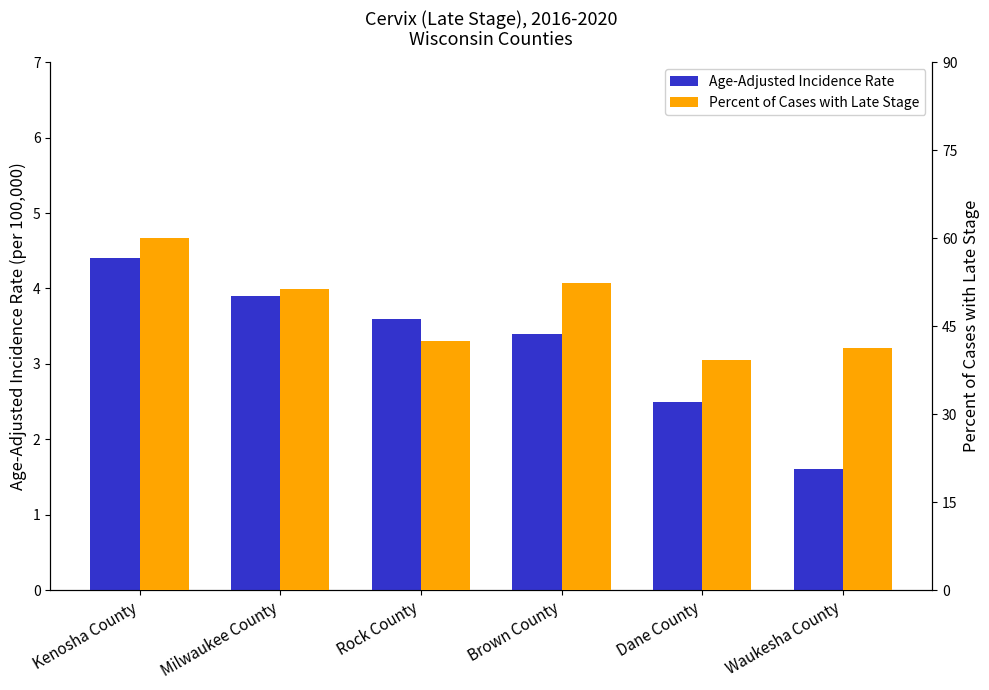

What is the difference between the highest and lowest values at Milwaukee County?

47.5